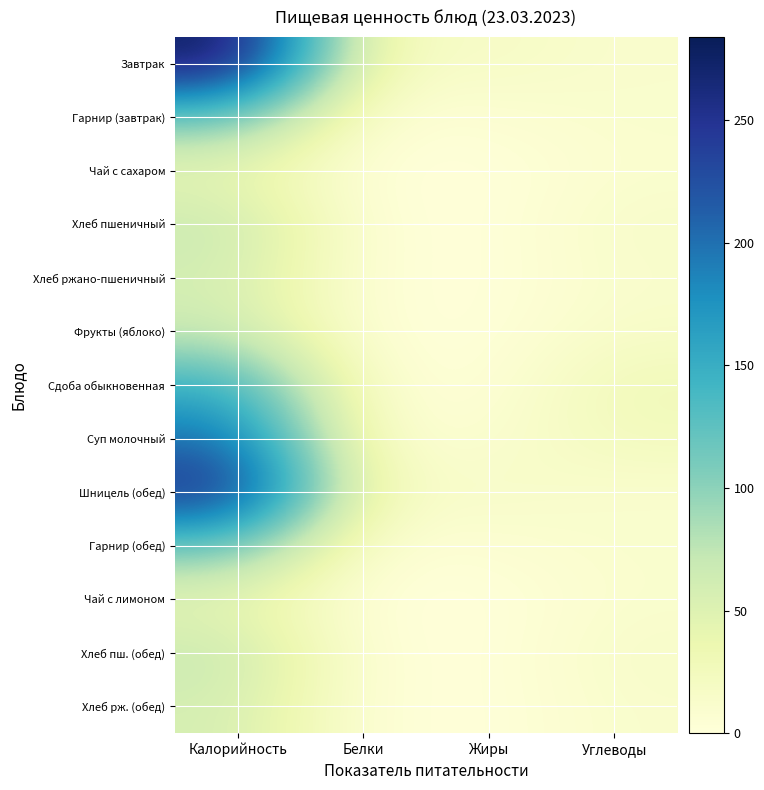

What is the total value across all series at Белки?

67